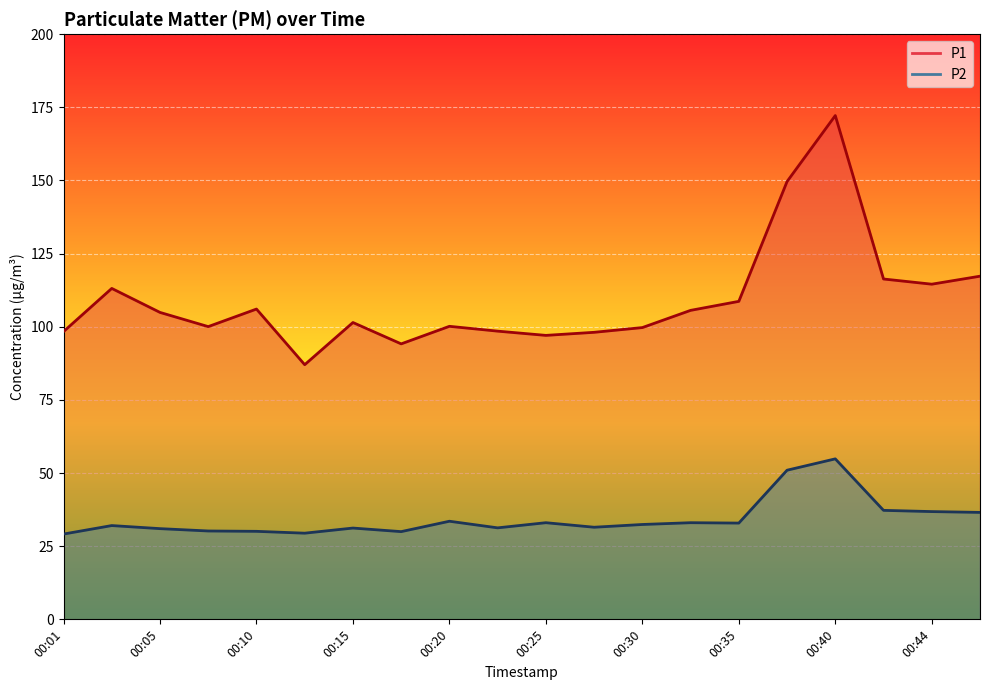

True or false: P2 and P1 intersect in this chart.

False